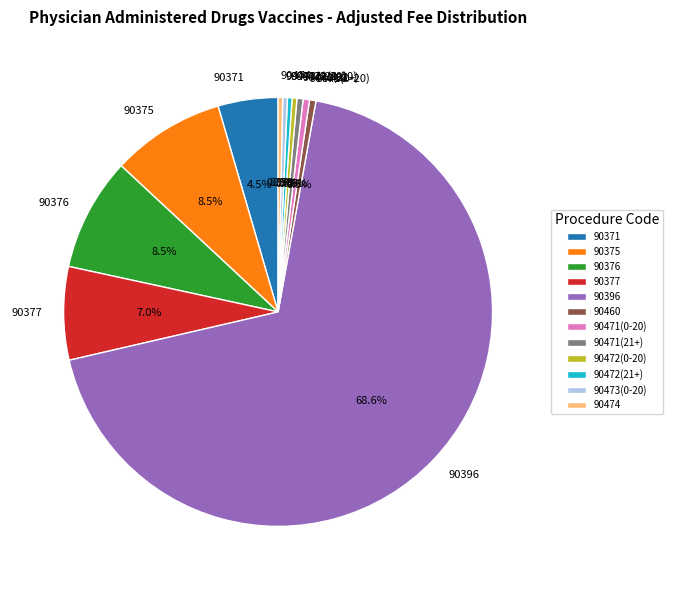

What is the largest slice in the pie chart?

90396